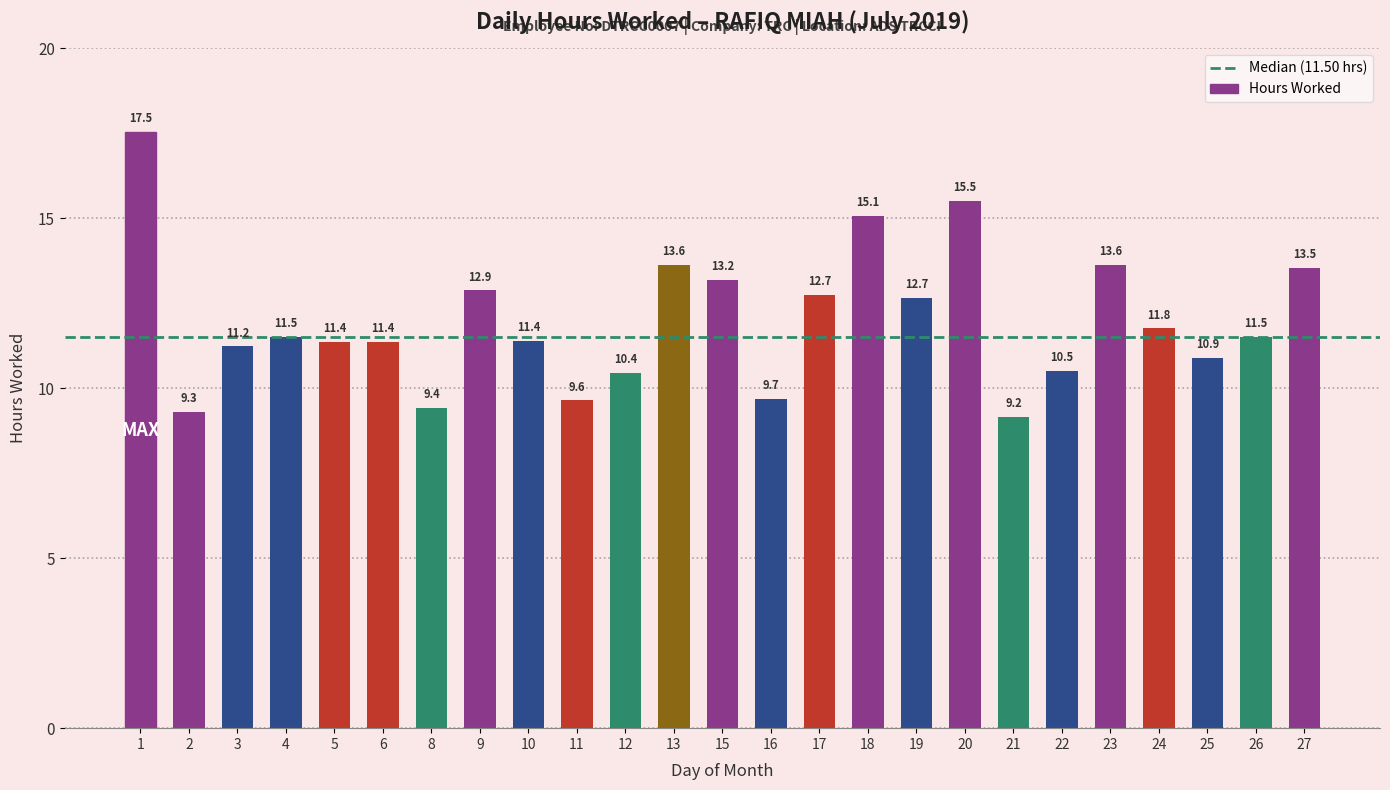

What is the sum of the values at 10 and 6?

22.8